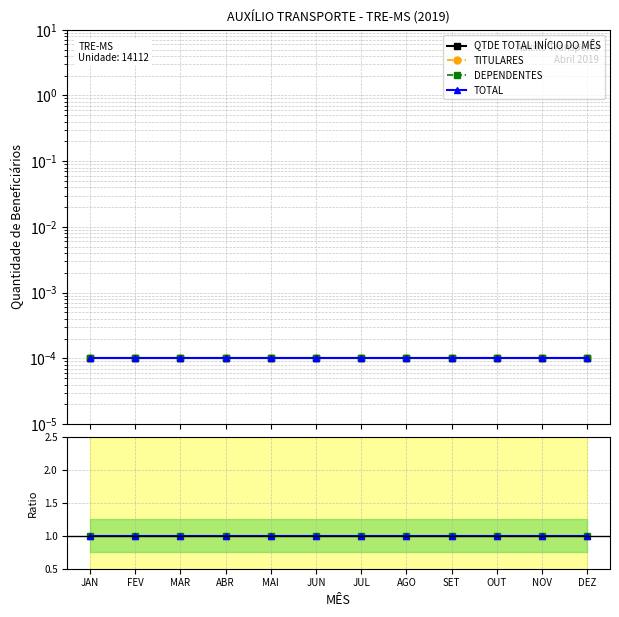

Between JUN and MAR, which is larger?

JUN